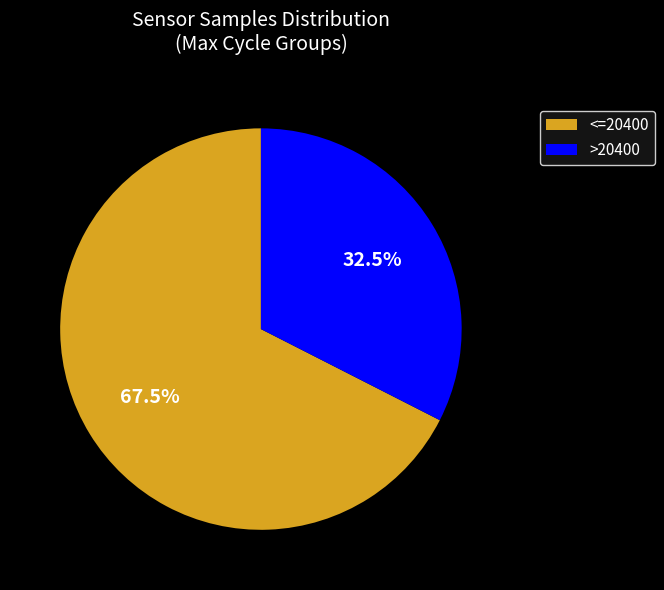

Do <=20400 and >20400 together represent more than half of the pie?

Yes